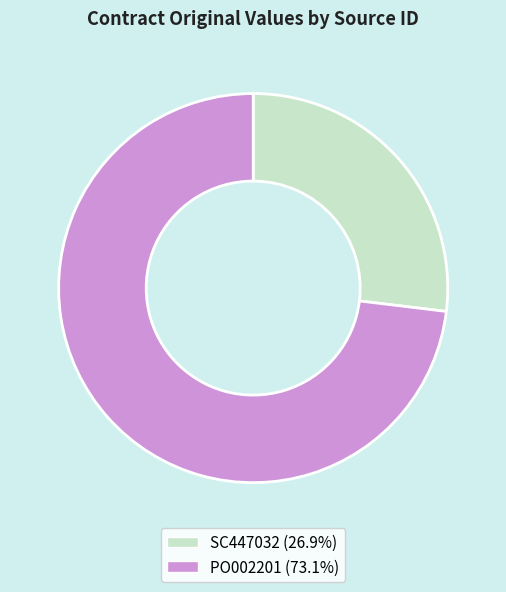

What is the ratio of the value at PO002201 to the value at SC447032?

2.7